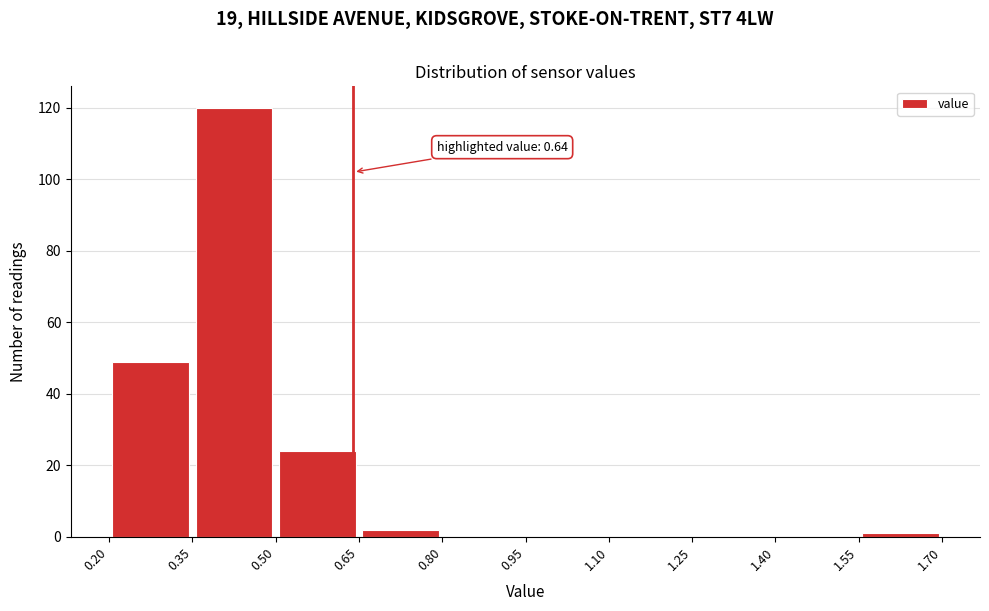

Which range on the x-axis has the tallest bar?

0.35 to 0.50